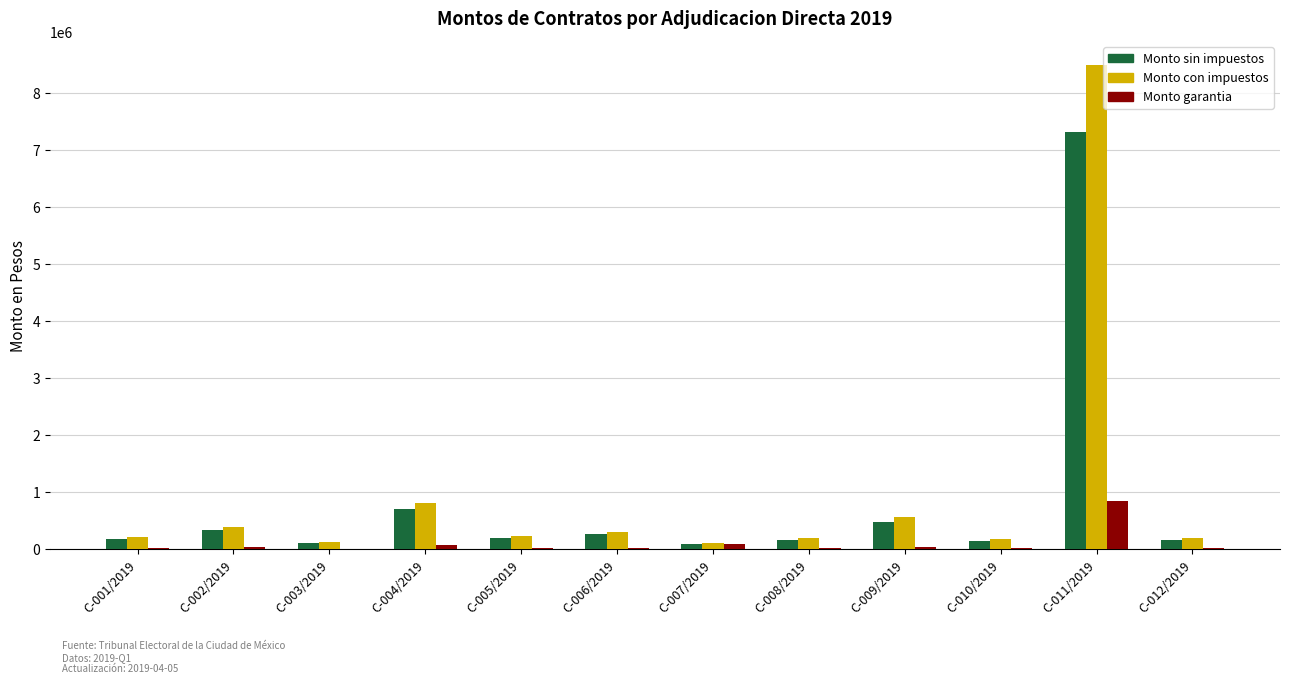

What is the approximate value of Monto garantia at C-002/2019?

33930.0